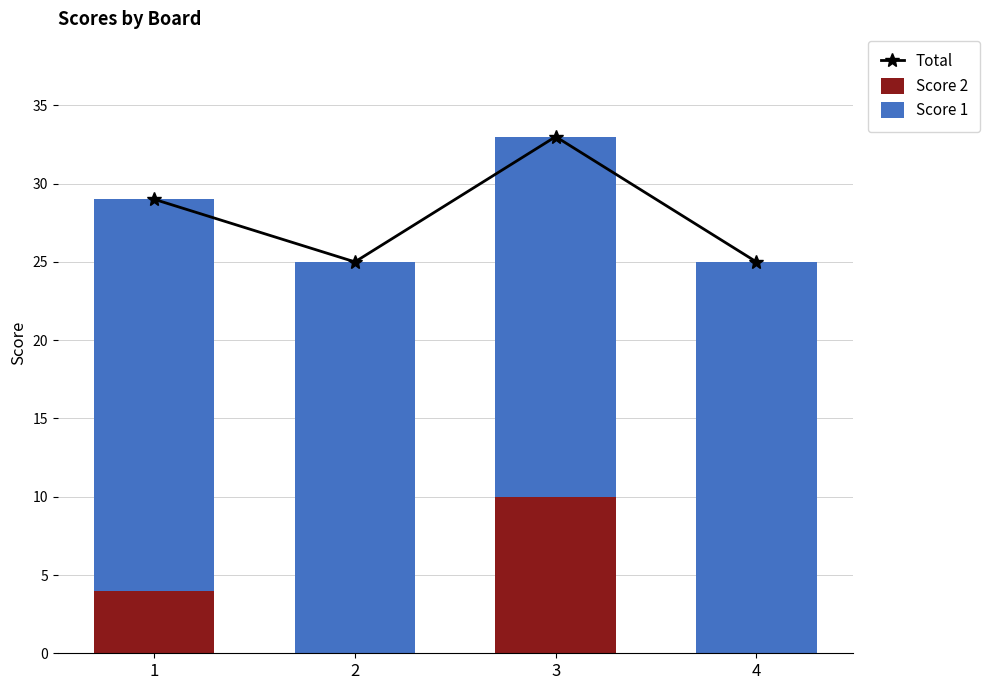

Reading left to right, extract all data points from this chart.

Total: 29	25	33	25
Score 2: 4	0	10	0
Score 1: 25	25	23	25